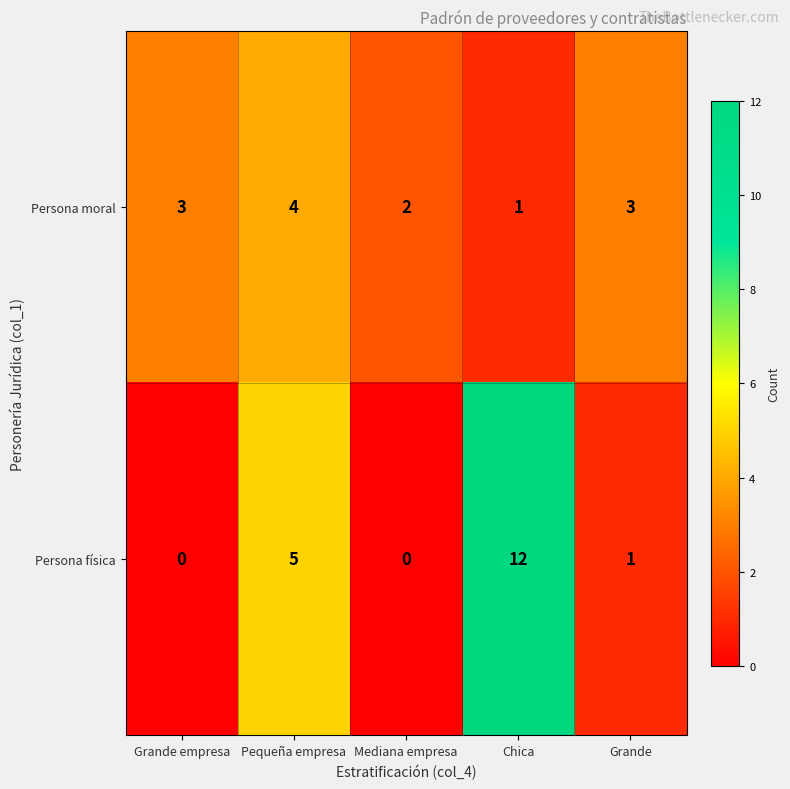

What is the average value of the Persona moral series?

3